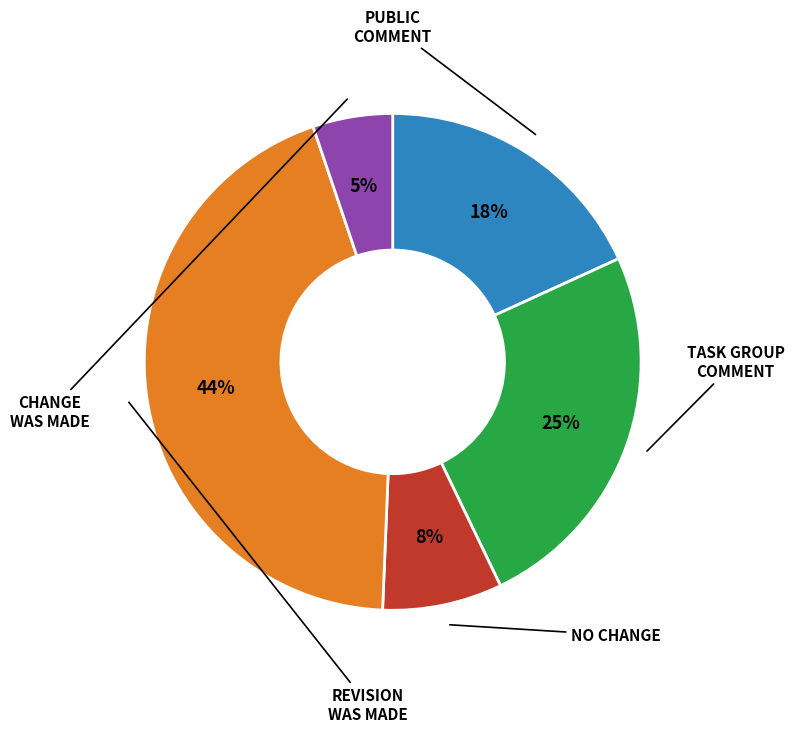

Is there any slice that represents more than half of the pie?

No